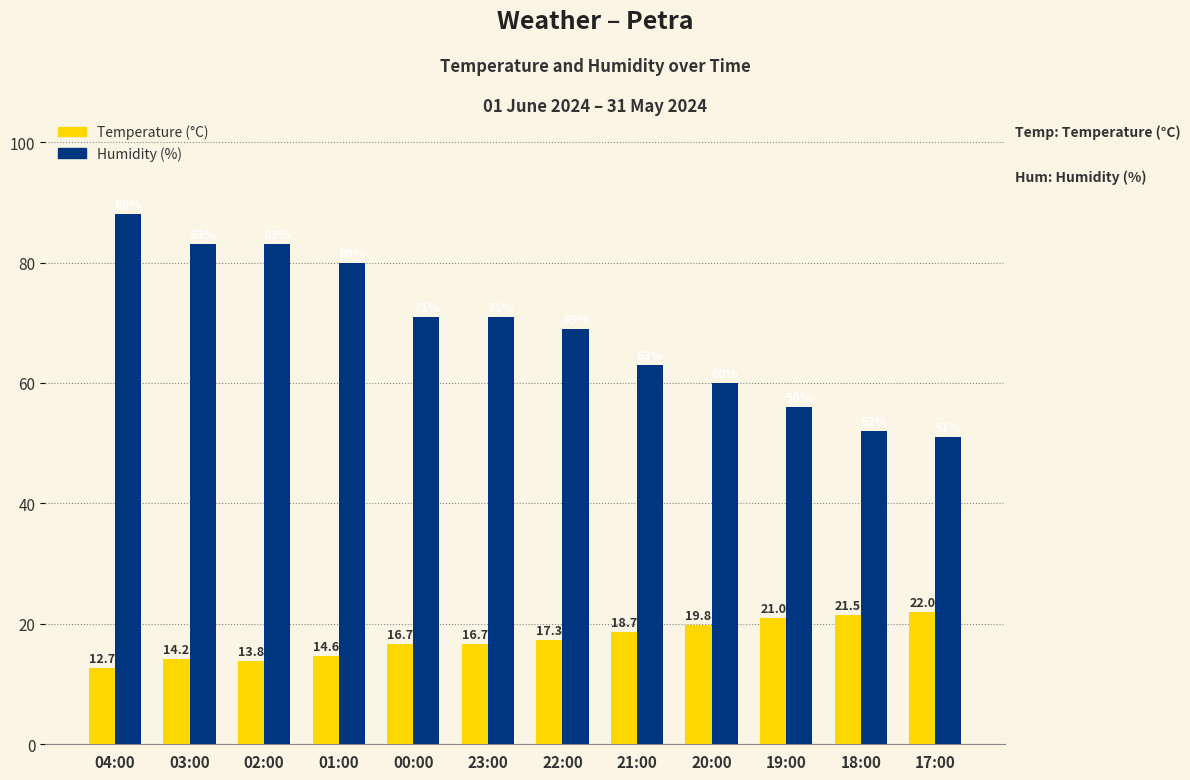

What is the total value across all series at 03:00?

97.2